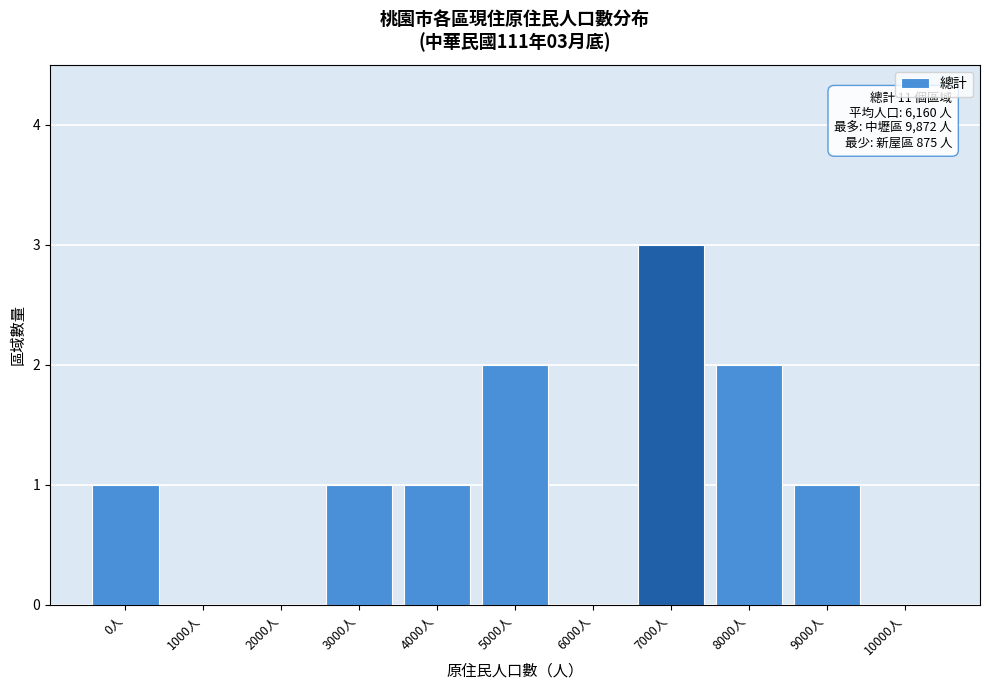

Reading left to right, list all the values displayed in this chart.

0人=1	1000人=0	2000人=0	3000人=1	4000人=1	5000人=2	6000人=0	7000人=3	8000人=2	9000人=1	10000人=0